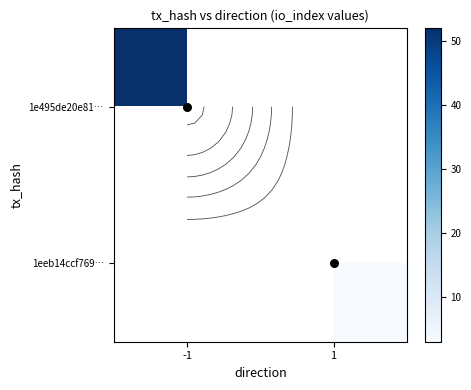

Which has a higher value, 1 or -1?

-1